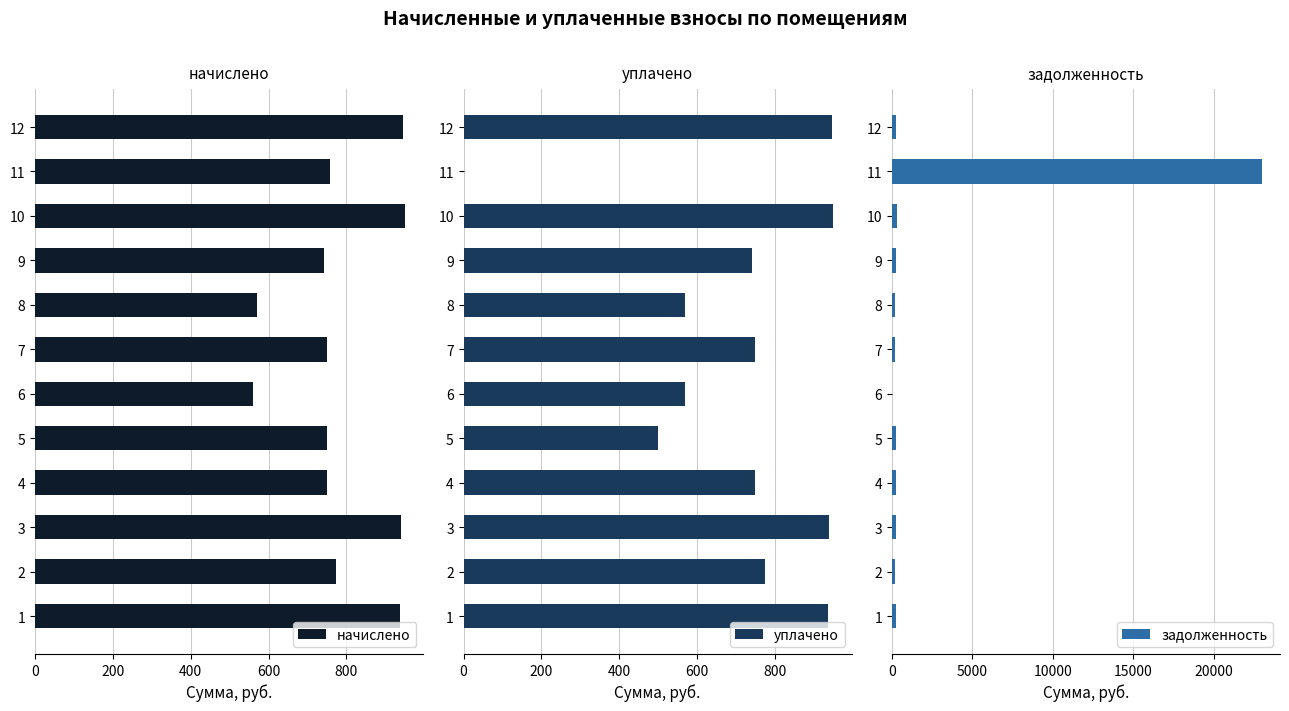

Reading left to right, transcribe all the data shown in this chart.

начислено: 937.8	773.9	939.6	750.2	750.2	559.0	750.2	570.0	743.0	950.5	757.5	946.9
уплачено: 937.8	773.9	939.6	750.2	500.2	569.3	750.2	570.0	743.0	950.5	0.0	946.9
задолженность: 232.2	191.7	232.7	250.1	250.1	0.0	185.8	190.0	247.7	316.9	22949.8	234.5